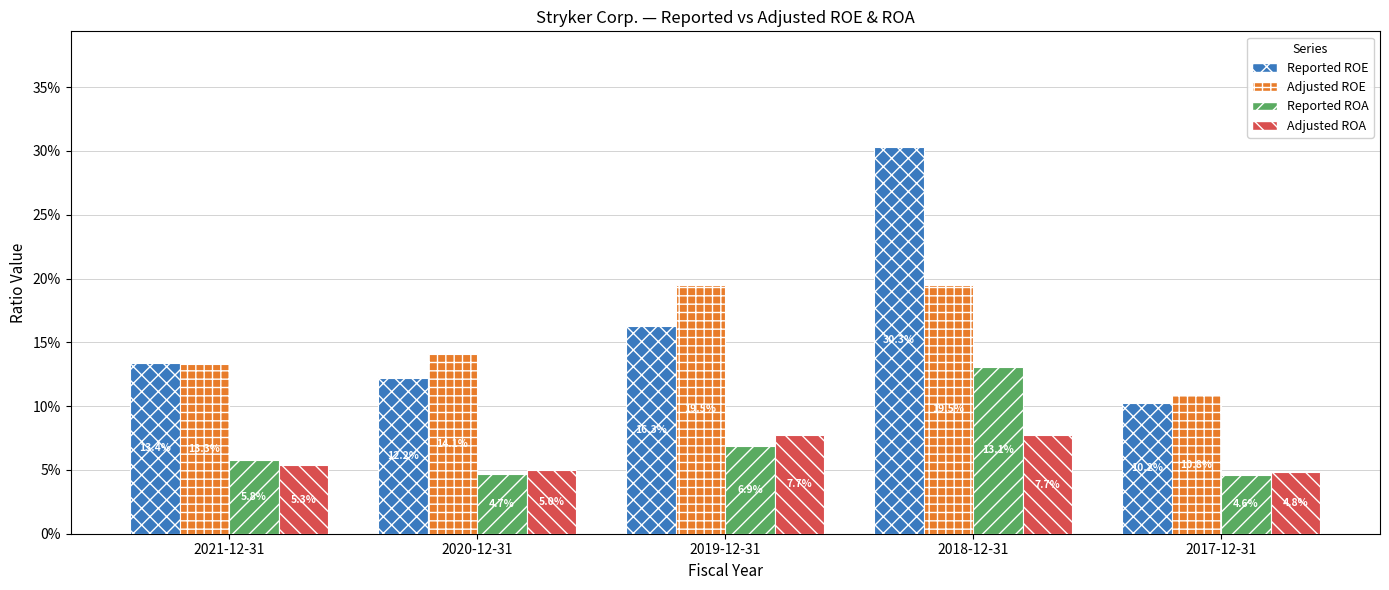

What are all the series names shown in the legend?

Reported ROE, Adjusted ROE, Reported ROA, Adjusted ROA